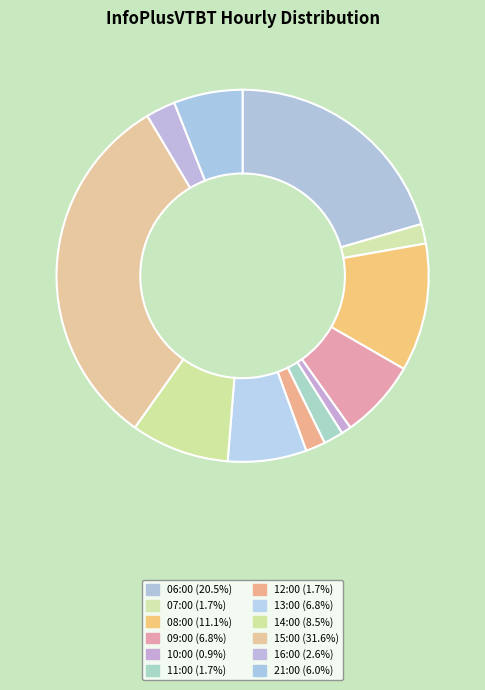

Count the number of slices in the pie.

12